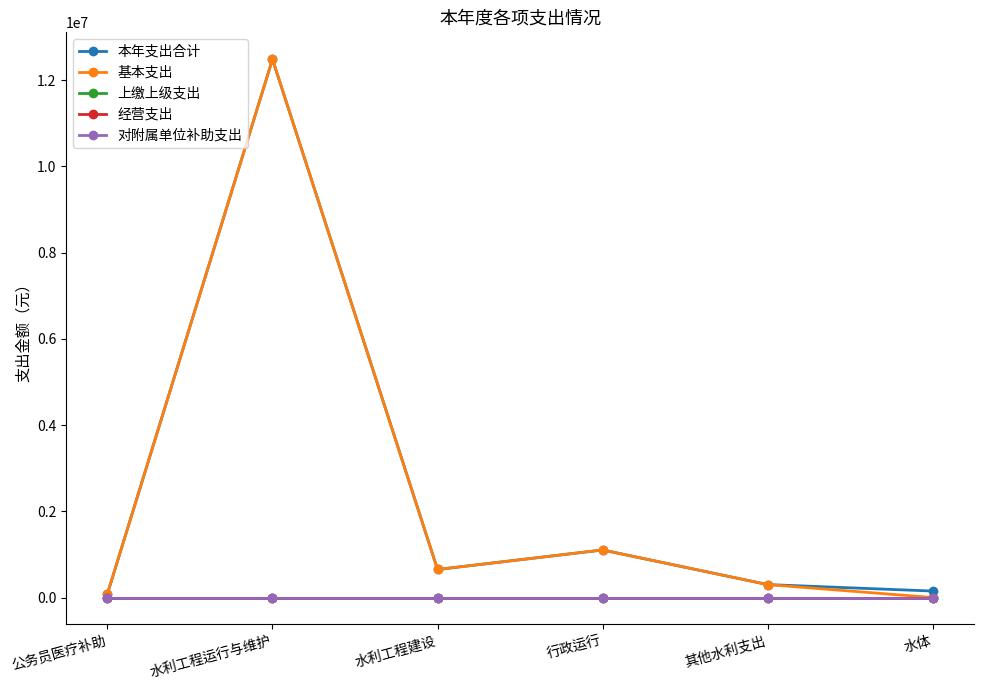

What is the difference between the 基本支出 values at 水体 and 水利工程运行与维护?

12482430.0